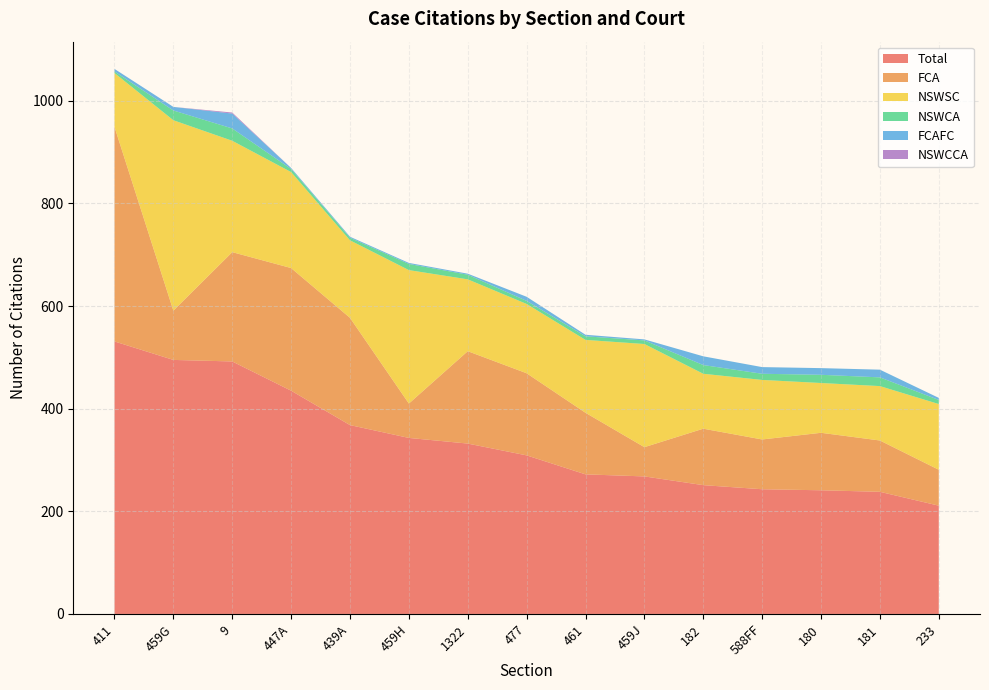

Reading left to right, list all the values displayed in this chart.

Total: 531	495	492	435	368	343	332	309	272	268	251	243	241	238	211
FCA: 418	96	213	239	209	67	180	160	120	57	110	97	112	100	70
NSWSC: 105	371	217	187	151	260	140	135	142	201	107	116	97	106	128
NSWCA: 3	19	24	6	5	12	9	6	7	7	17	12	16	17	8
FCAFC: 5	7	29	2	2	2	2	8	3	2	17	13	13	15	4
NSWCCA: 0	0	2	0	0	0	0	0	0	0	0	0	0	0	0